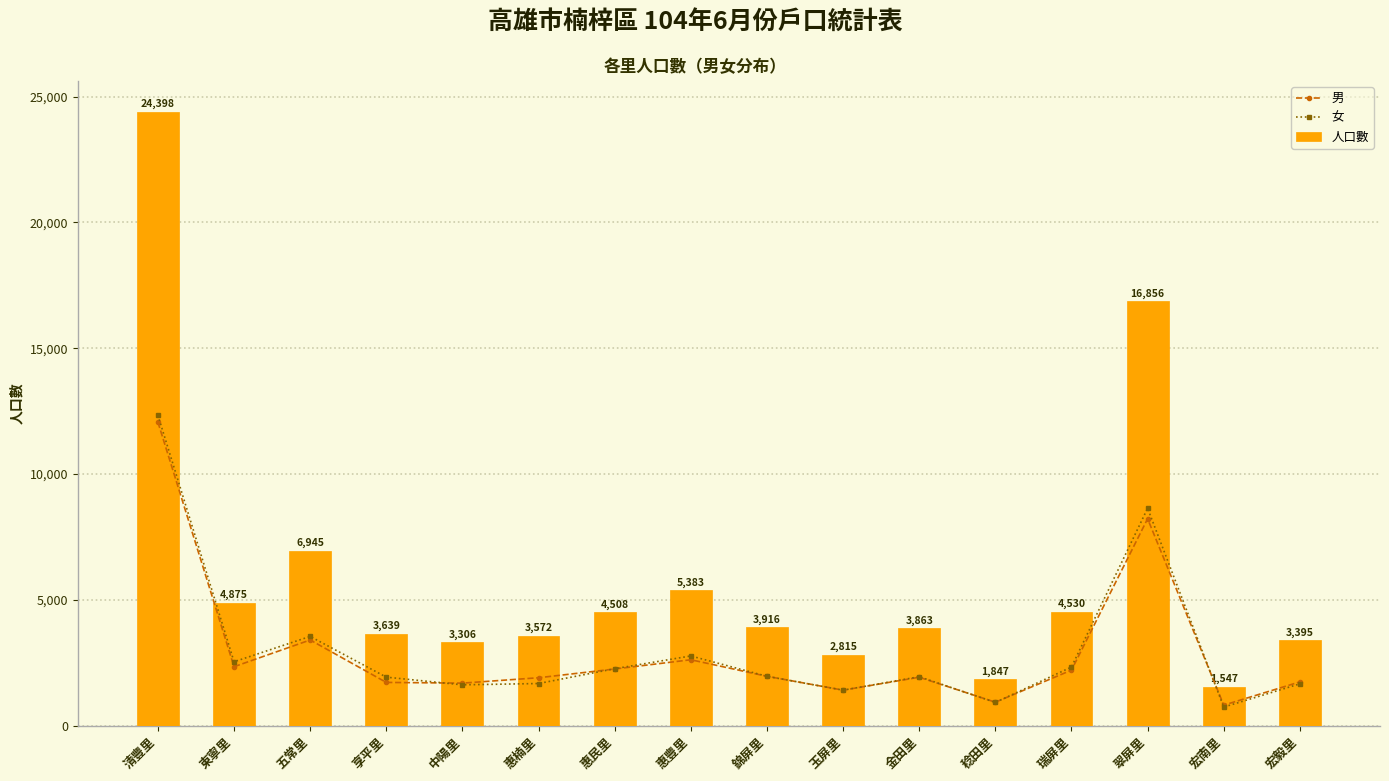

What is the value of the 男 bar at the 4th from the left?

1715